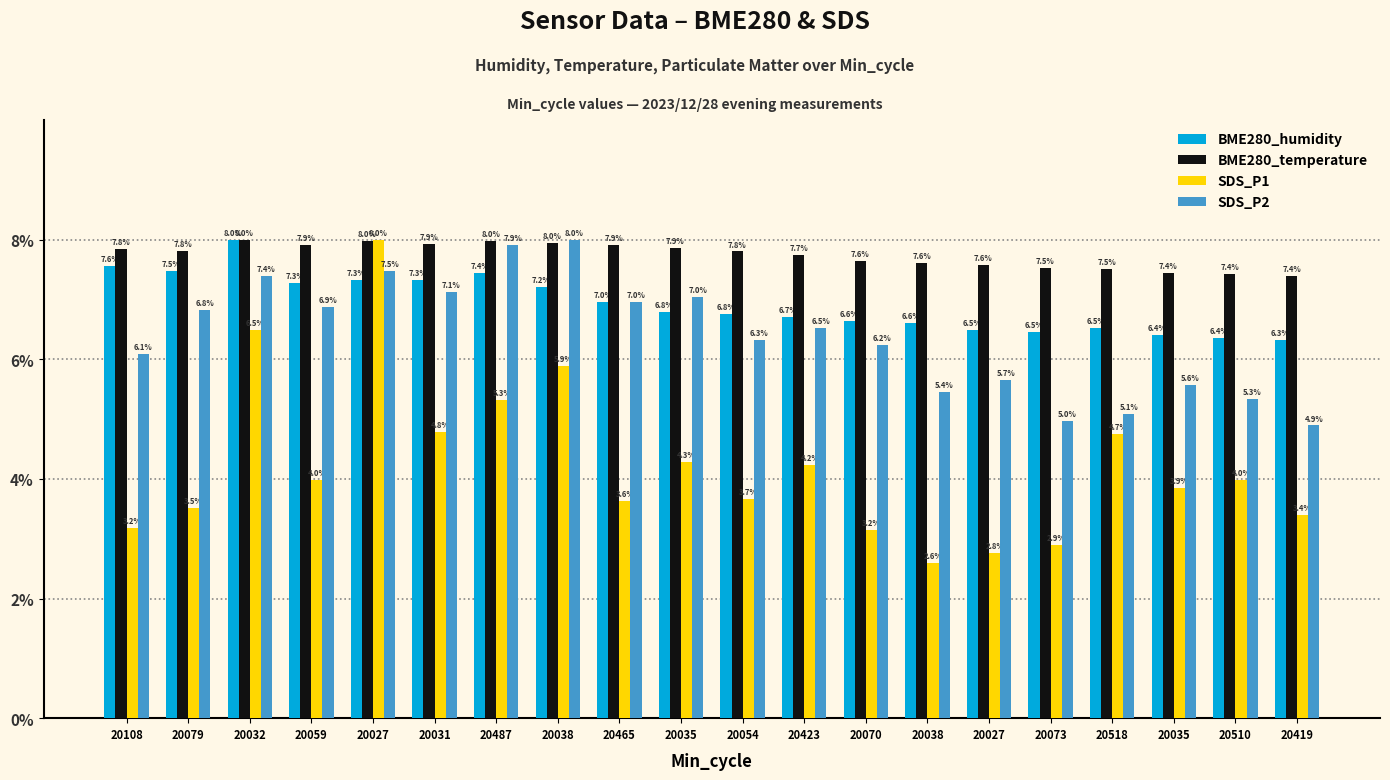

List the series in order of their overall mean, highest first.

BME280_temperature, BME280_humidity, SDS_P2, SDS_P1